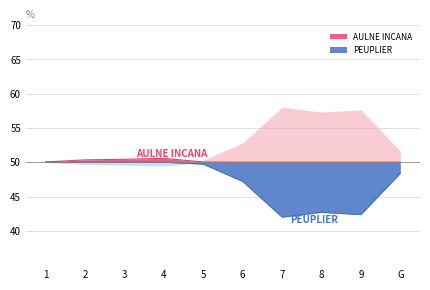

Rank the series by their maximum value, from highest to lowest.

AULNE INCANA, PEUPLIER